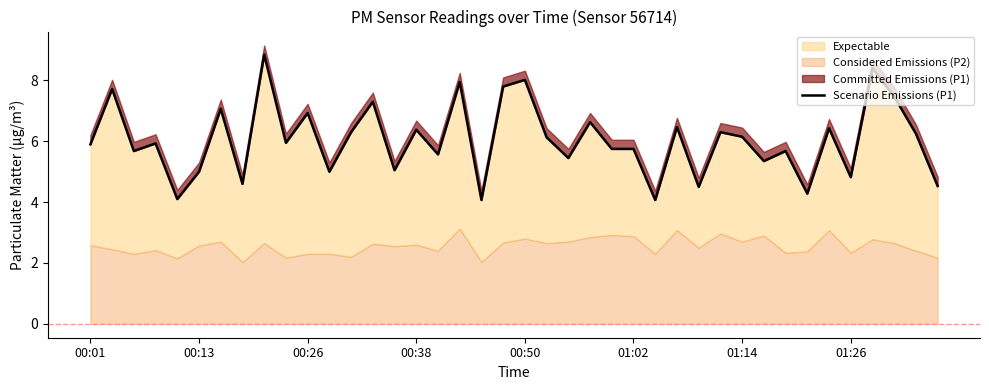

Approximately how many times larger is the value at 17 compared to 32?

1.4